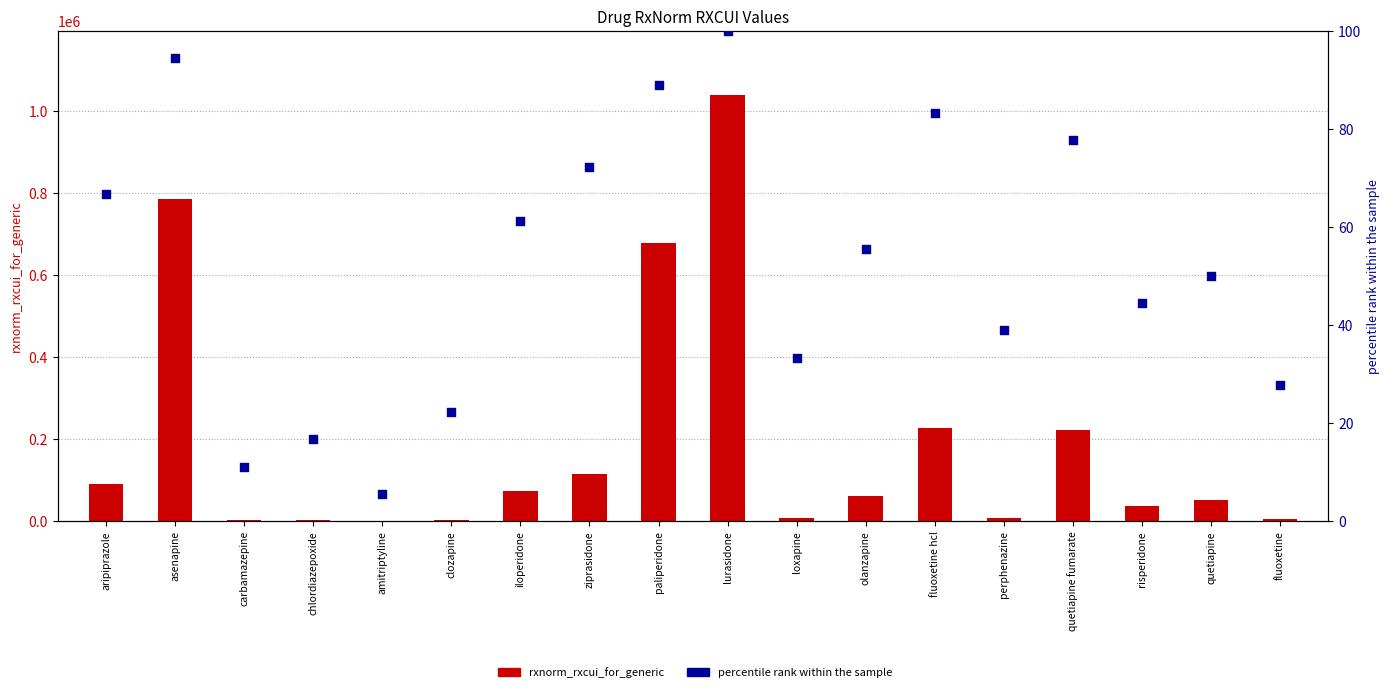

At how many categories does at least one series exceed 697666?

2